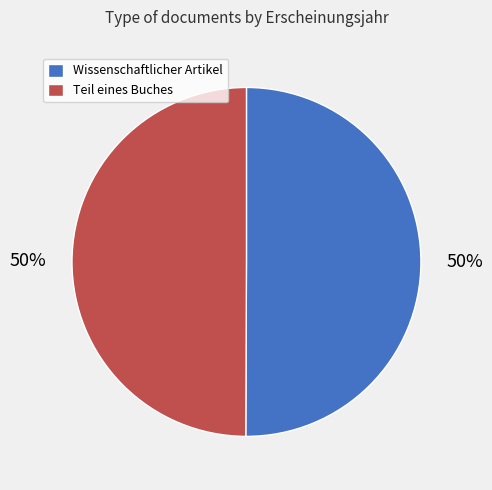

Is the sum of Teil eines Buches and Wissenschaftlicher Artikel greater than half?

Yes